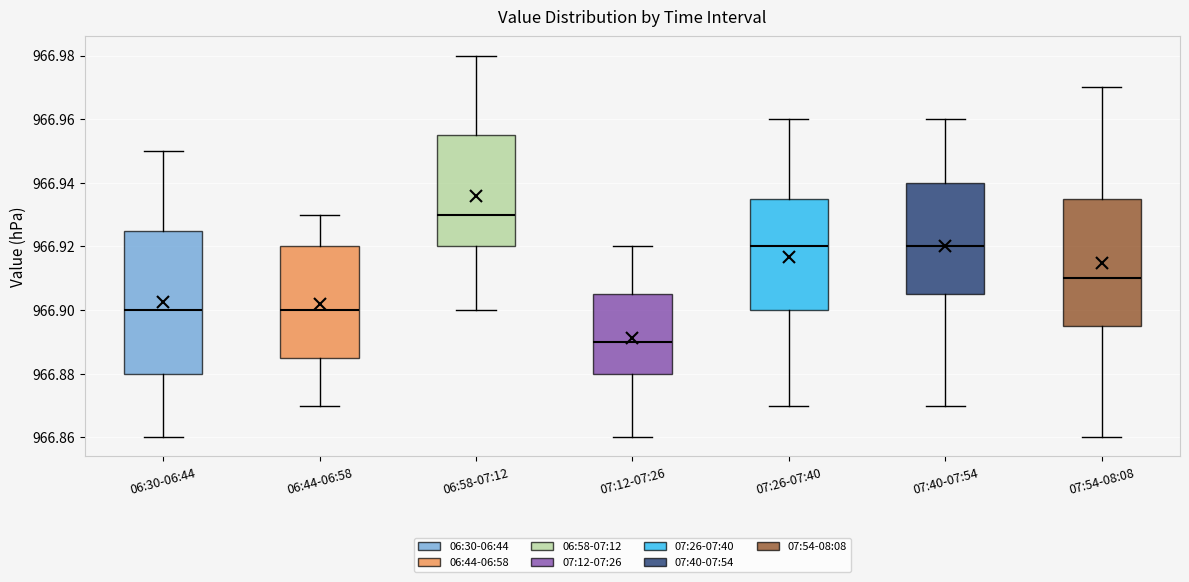

Where does the median line of the box for 07:40-07:54 sit on the y-axis? The values are not printed on the chart, so give them approximately, as read against the axis.

966.920